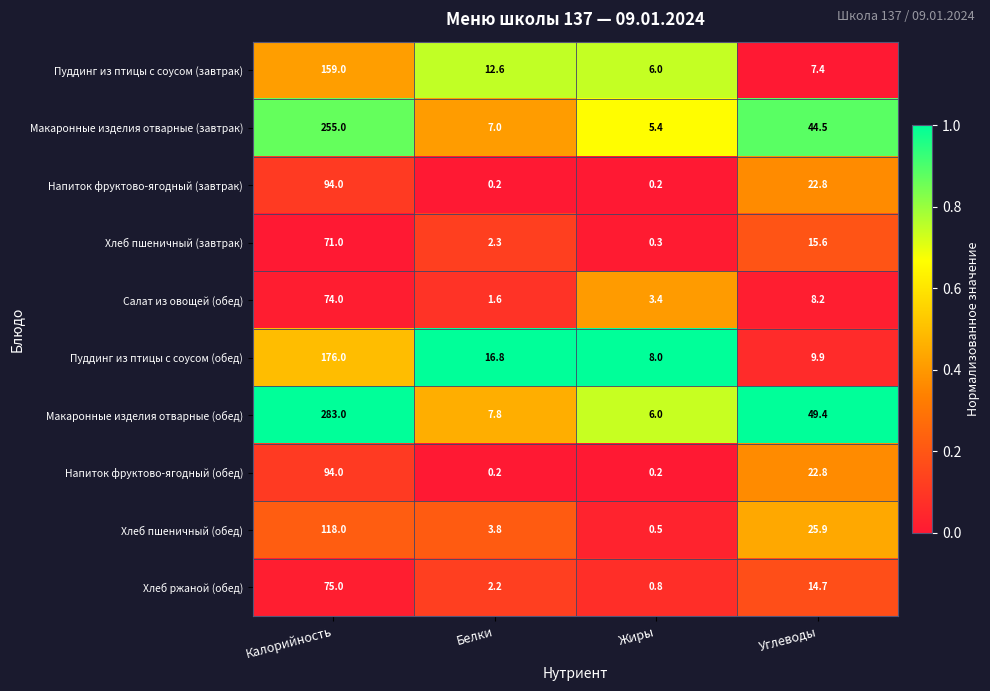

How many series are shown in this chart?

10